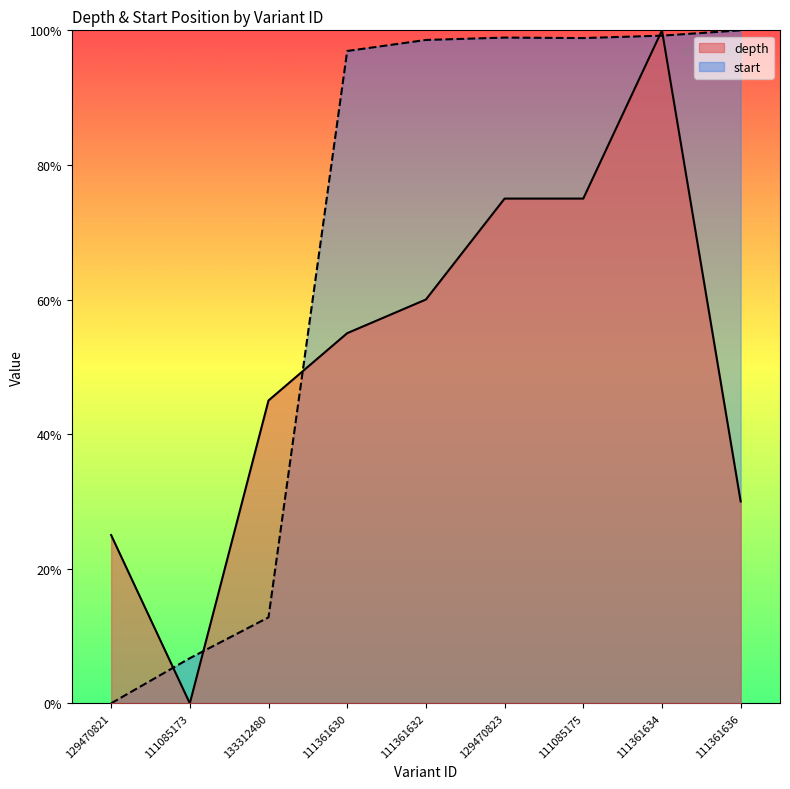

At 111085175, list the series in order from smallest to largest.

depth, start